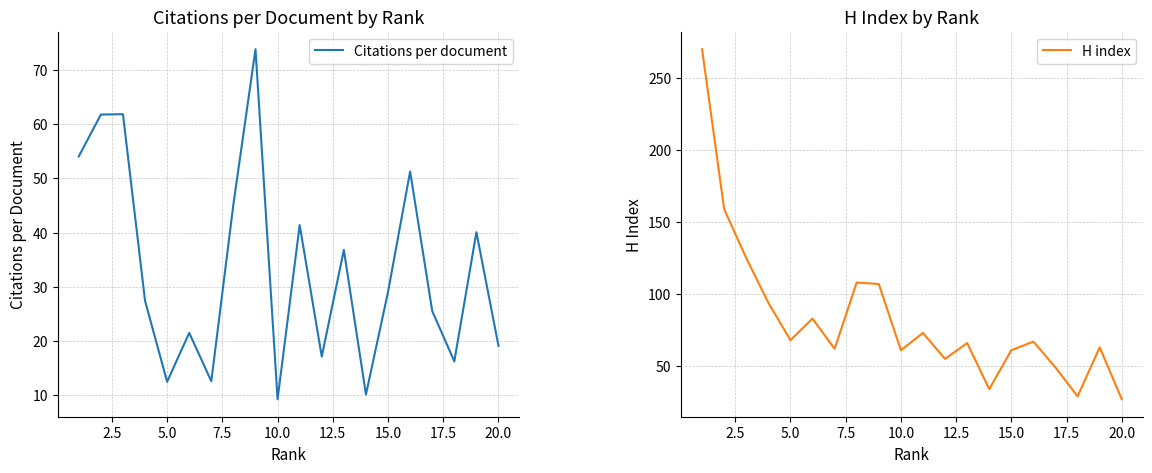

What is the lowest value of the Citations per document series?

9.3